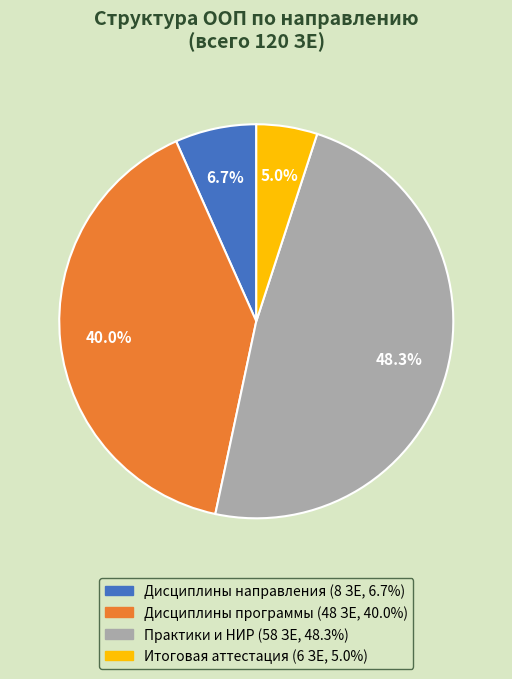

Does any single category account for the majority?

No